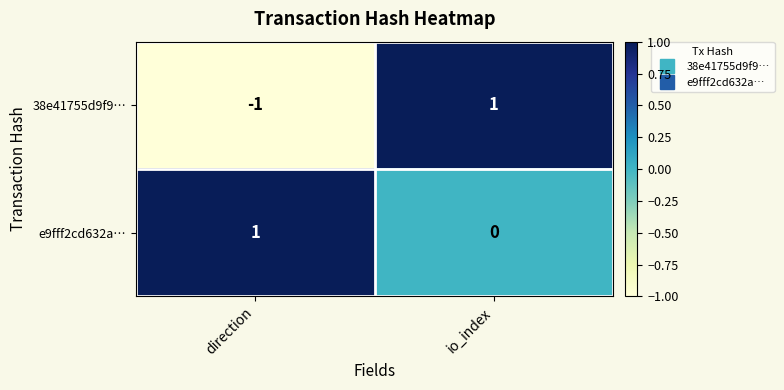

Reading right to left, what are all the values shown in this chart?

38e41755d9f9…: io_index=1	direction=-1
e9fff2cd632a…: io_index=0	direction=1